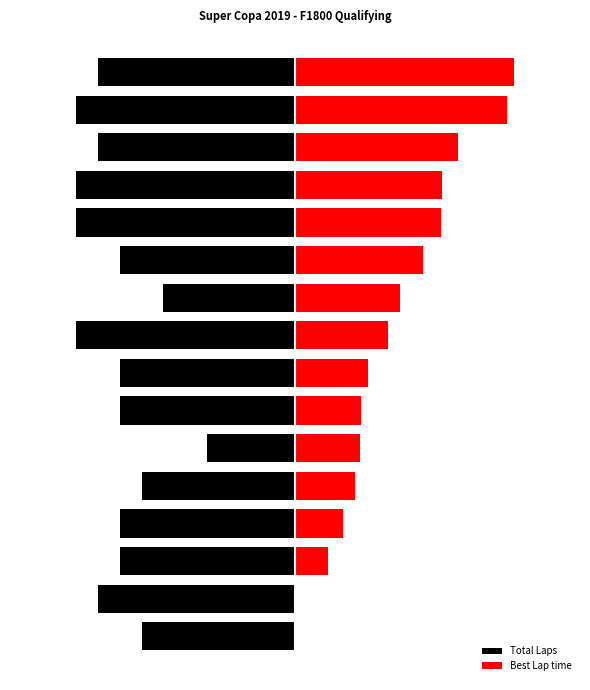

What is the difference between the highest and lowest values at 10?

13.8